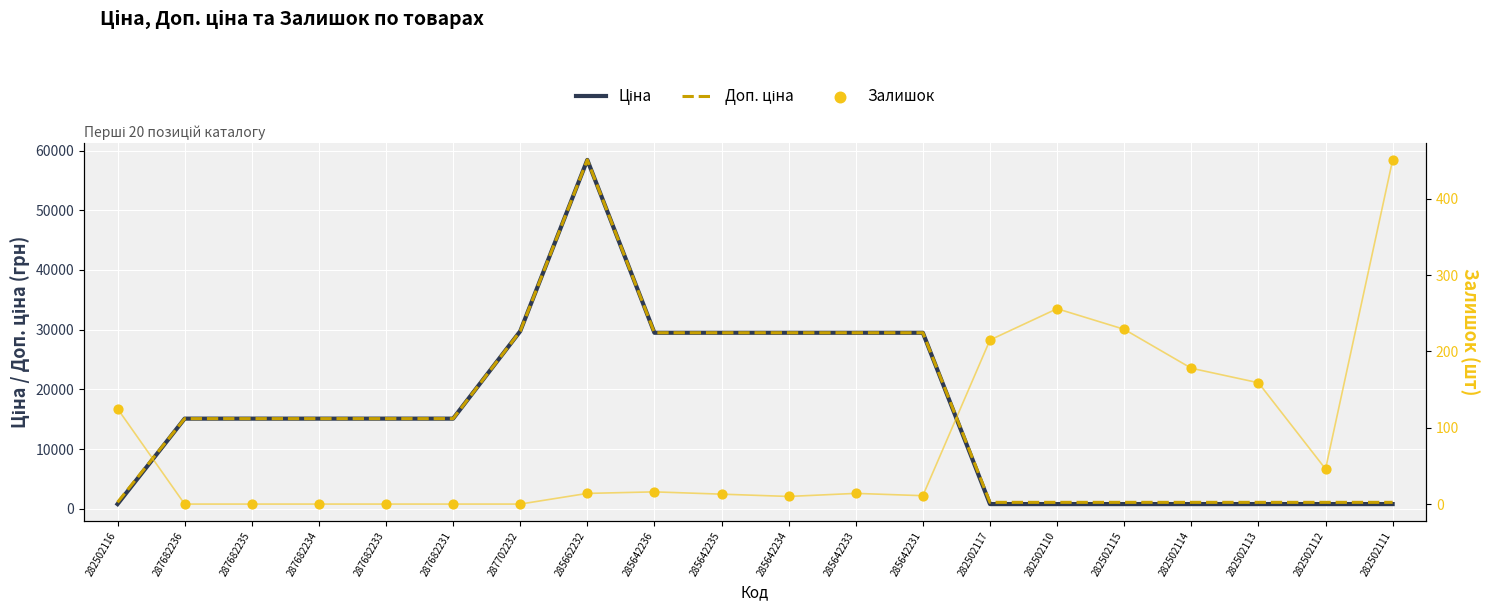

At how many categories does at least one series exceed 30876?

1